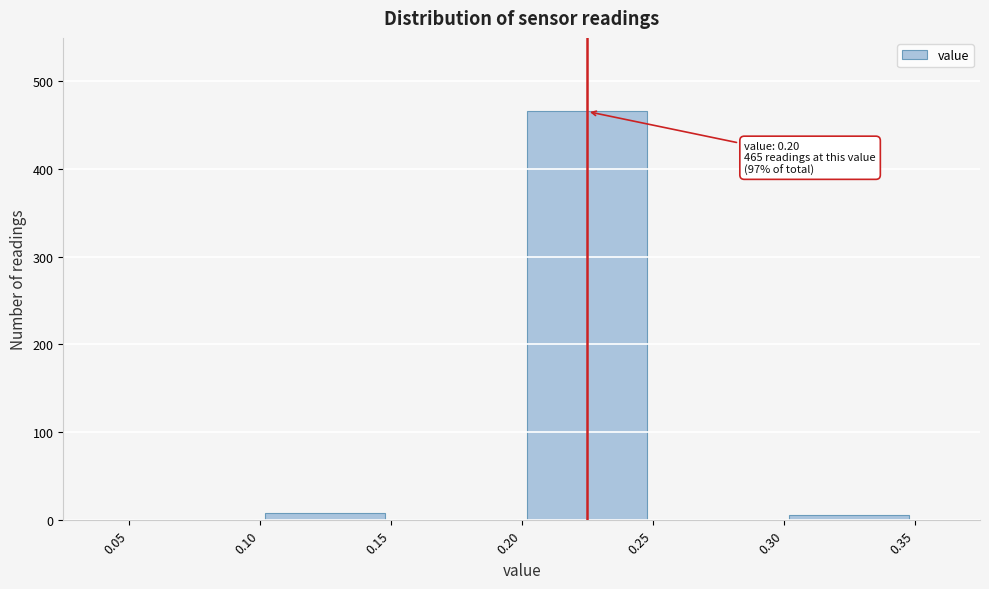

Which range on the x-axis has the tallest bar?

0.20 to 0.25